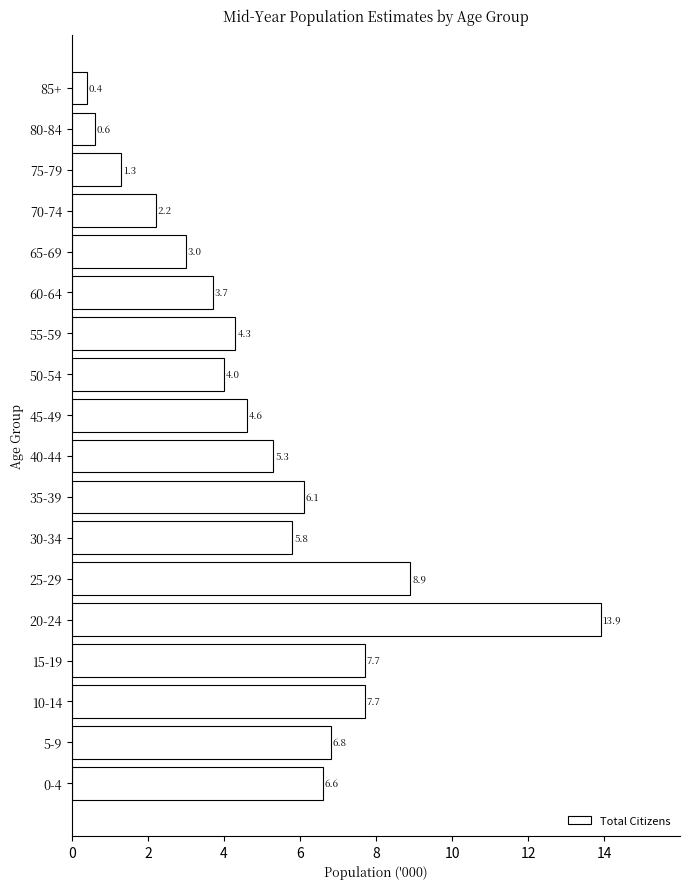

Reading bottom to top, what are all the values shown in this chart?

6.6	6.8	7.7	7.7	13.9	8.9	5.8	6.1	5.3	4.6	4.0	4.3	3.7	3.0	2.2	1.3	0.6	0.4